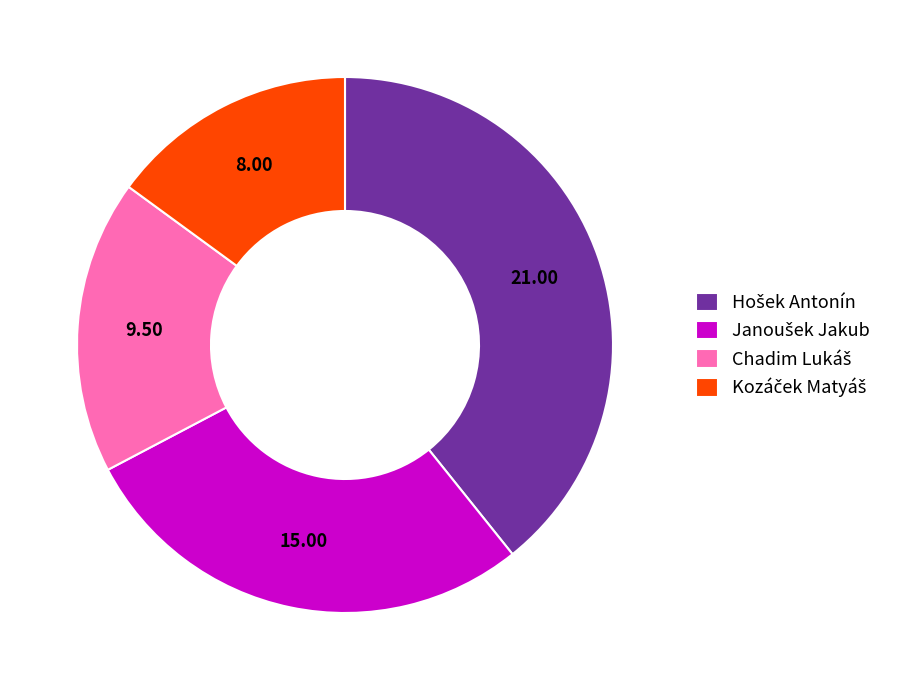

Does any single category account for the majority?

No